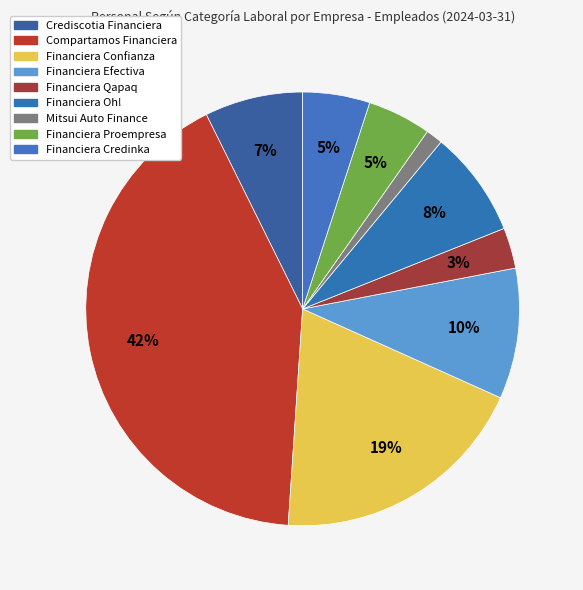

What is the ratio of the value at Financiera Oh! to the value at Compartamos Financiera?

0.2